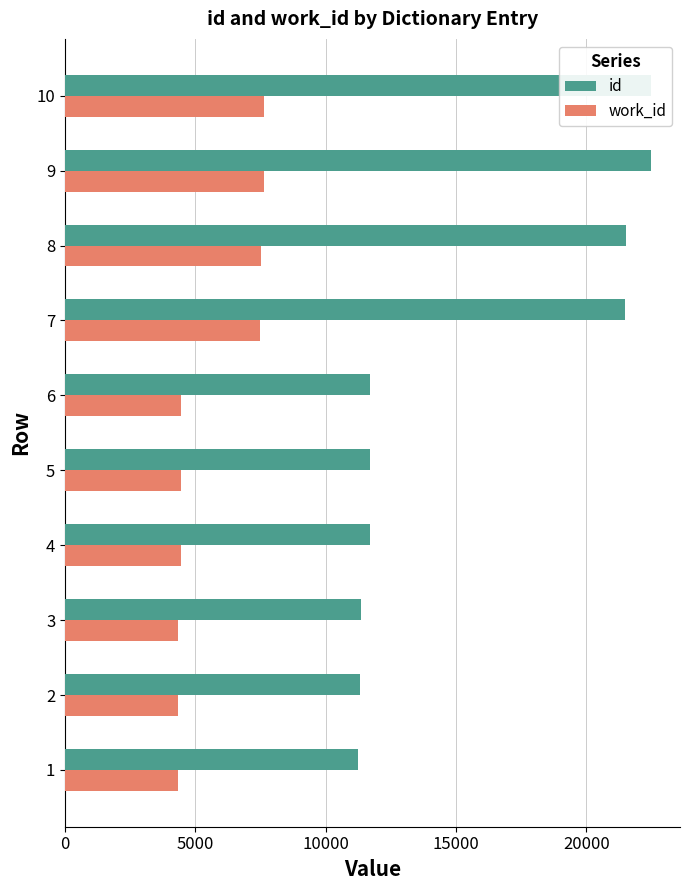

List the series in order of their overall mean, highest first.

id, work_id